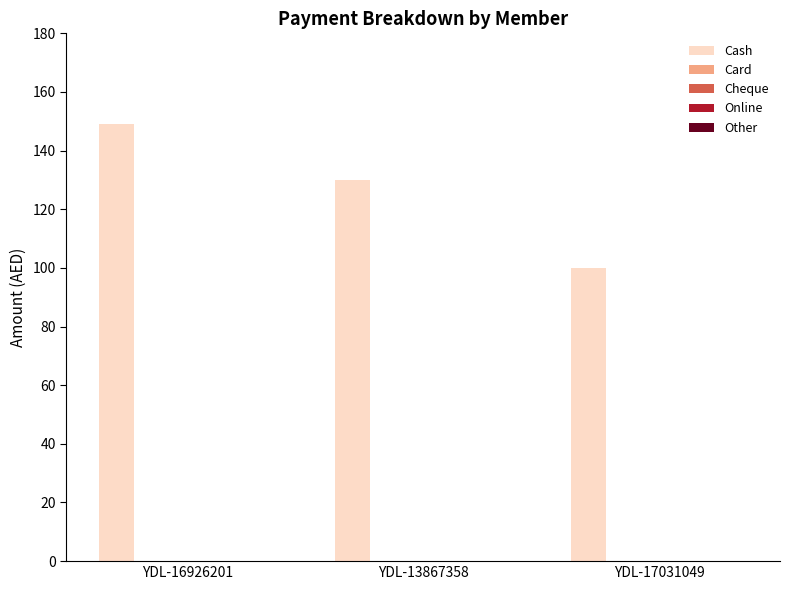

Reading left to right, what are all the values shown in this chart?

149	130	100